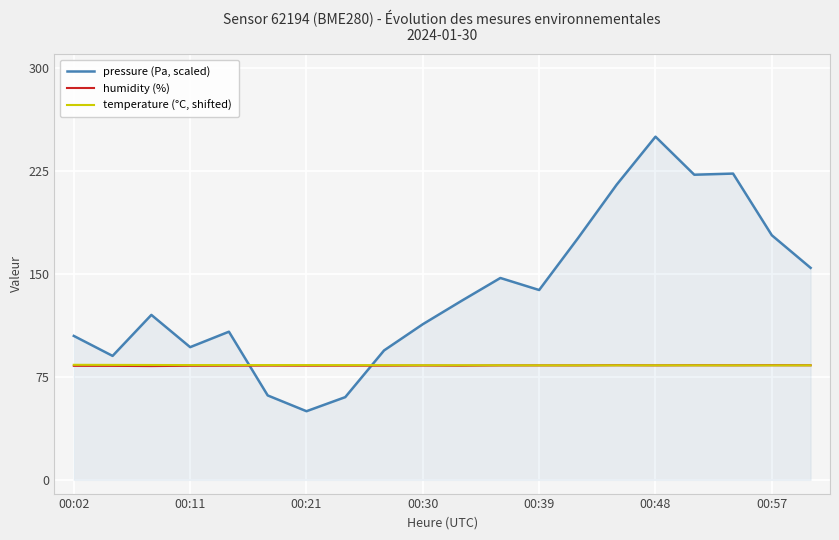

Which series has the largest total across all categories?

pressure (Pa, scaled)